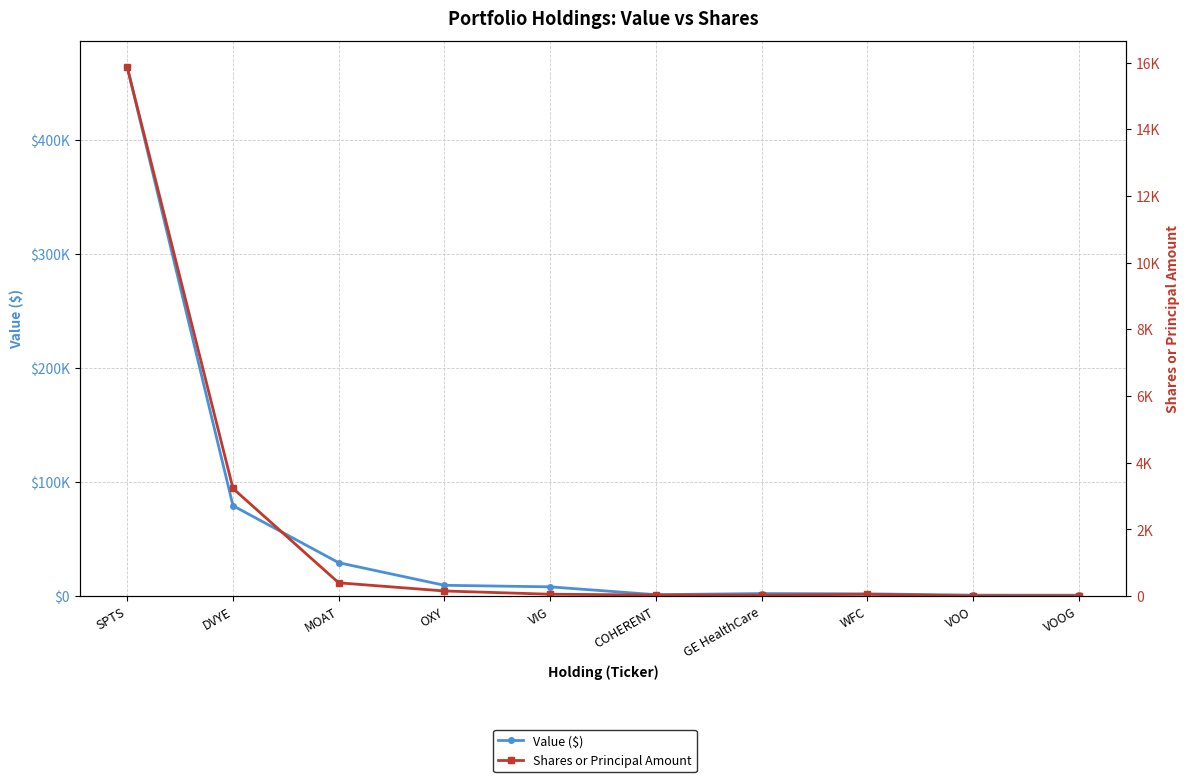

Which series has the largest range (max minus min)?

Value ($)